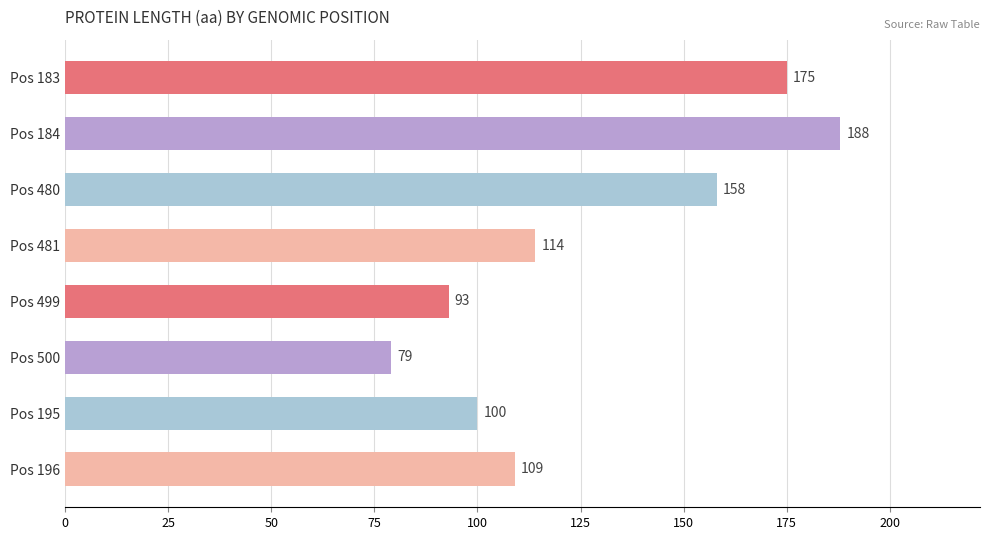

What is the minimum value shown in the chart?

79